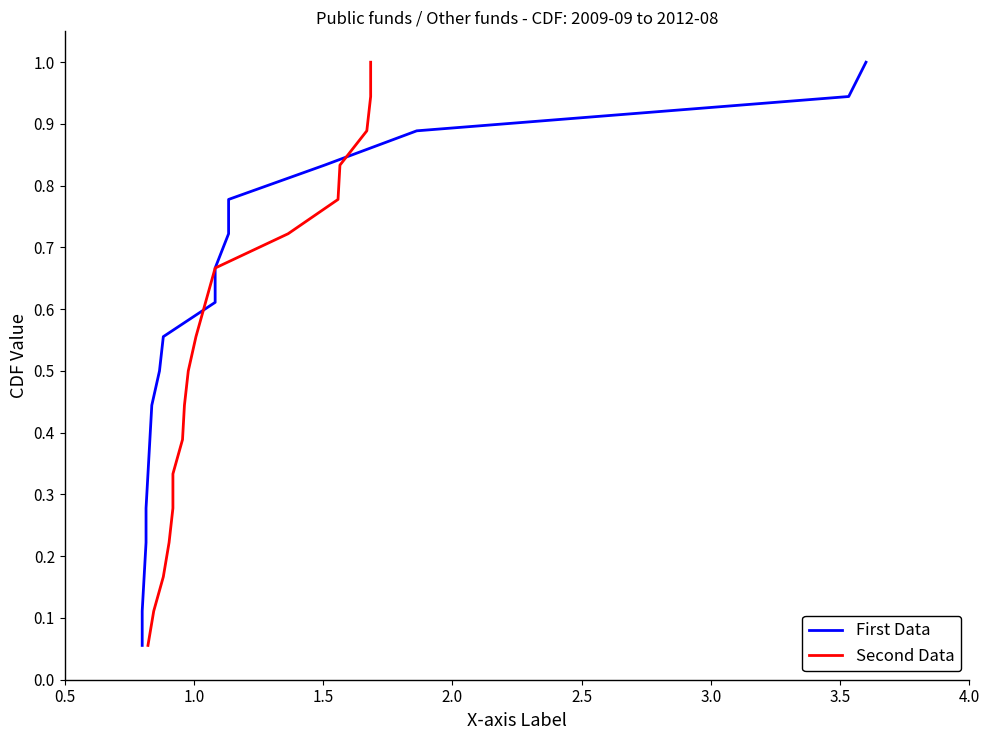

Which series has the largest range (max minus min)?

First Data